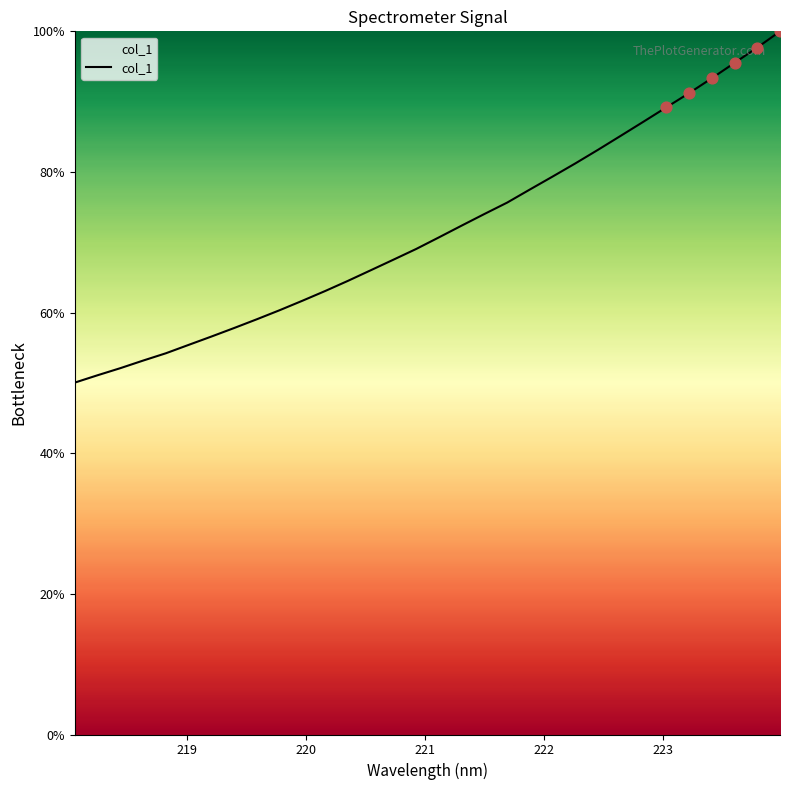

What is the difference between the maximum and minimum values?

50.0